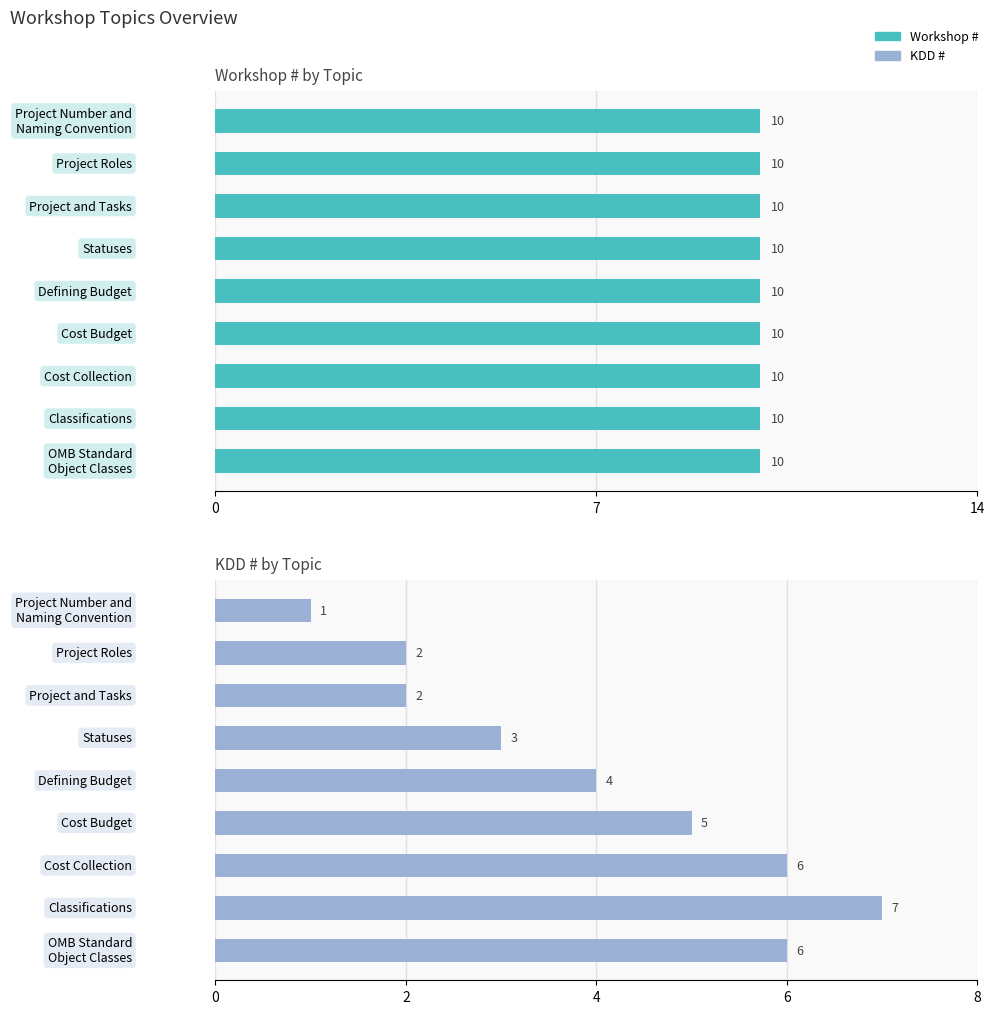

Where does the KDD # series first go above 4?

Cost Budget